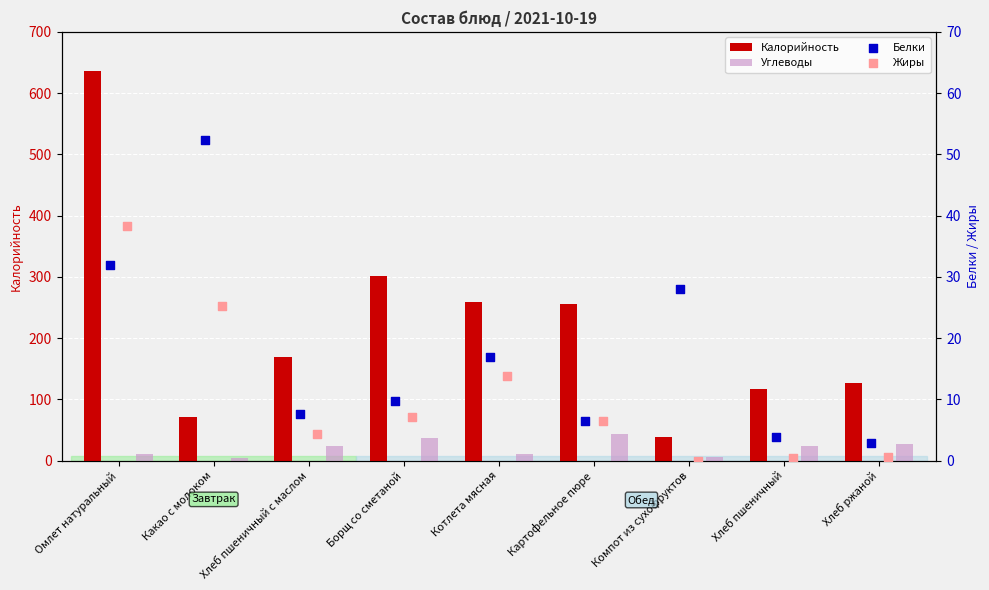

What is the total value across all series at Какао с молоком?

153.4